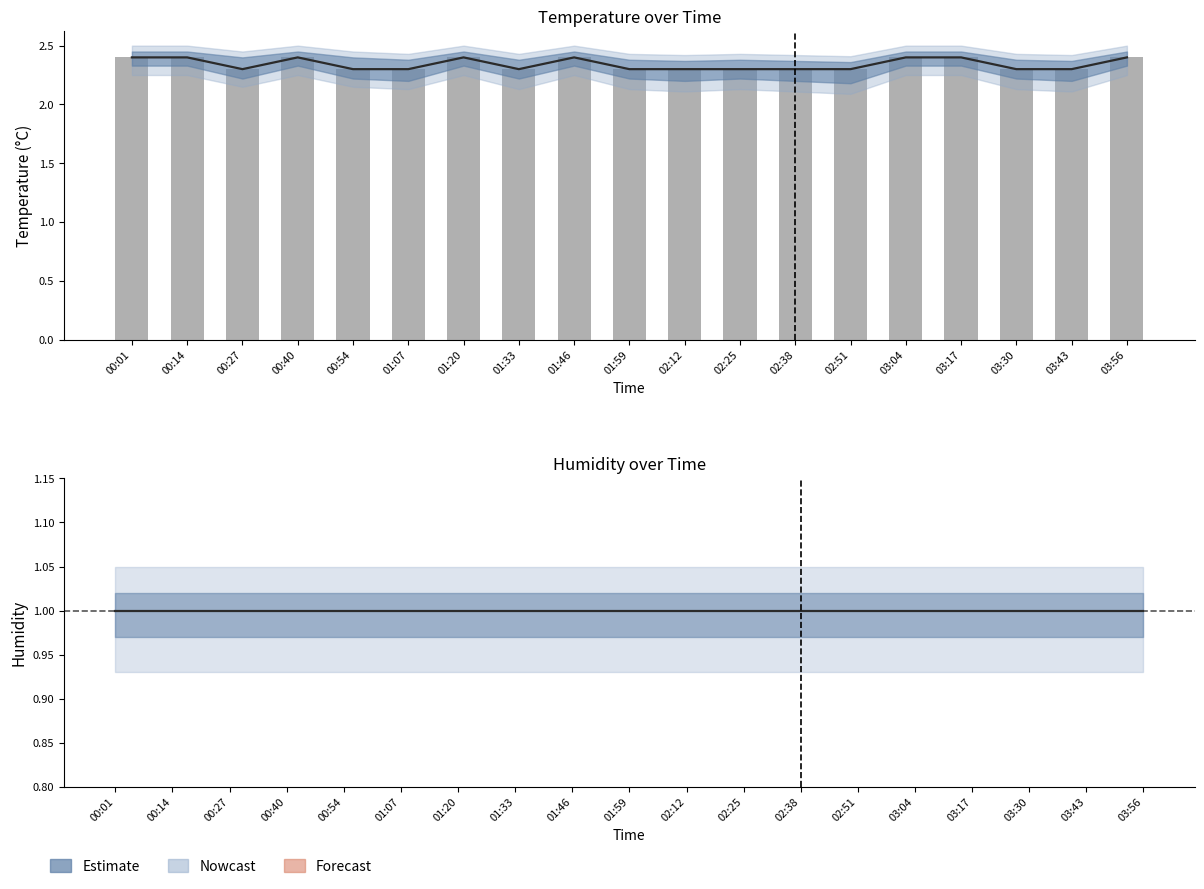

What is the spread (max minus min) of values at 02:51?

1.3